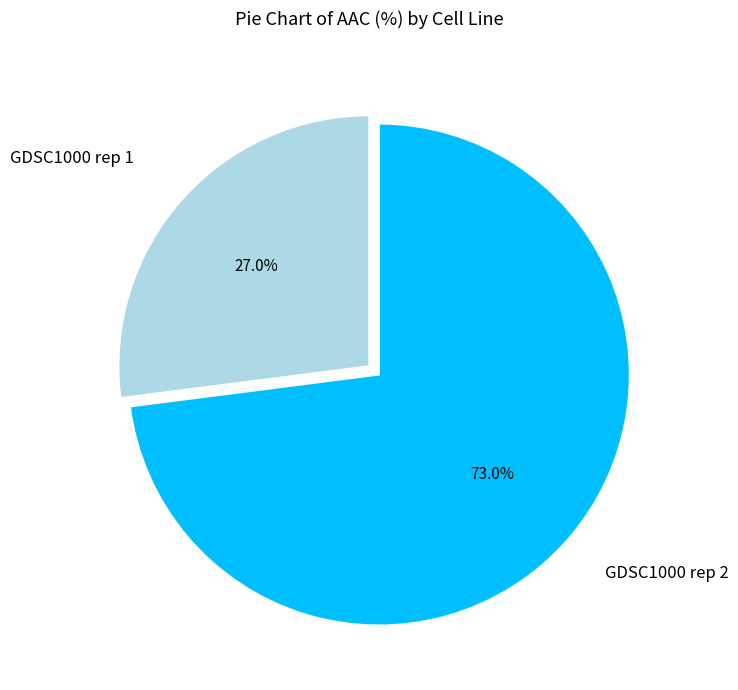

Approximately how many times larger is the value at GDSC1000 rep 2 compared to GDSC1000 rep 1?

2.7